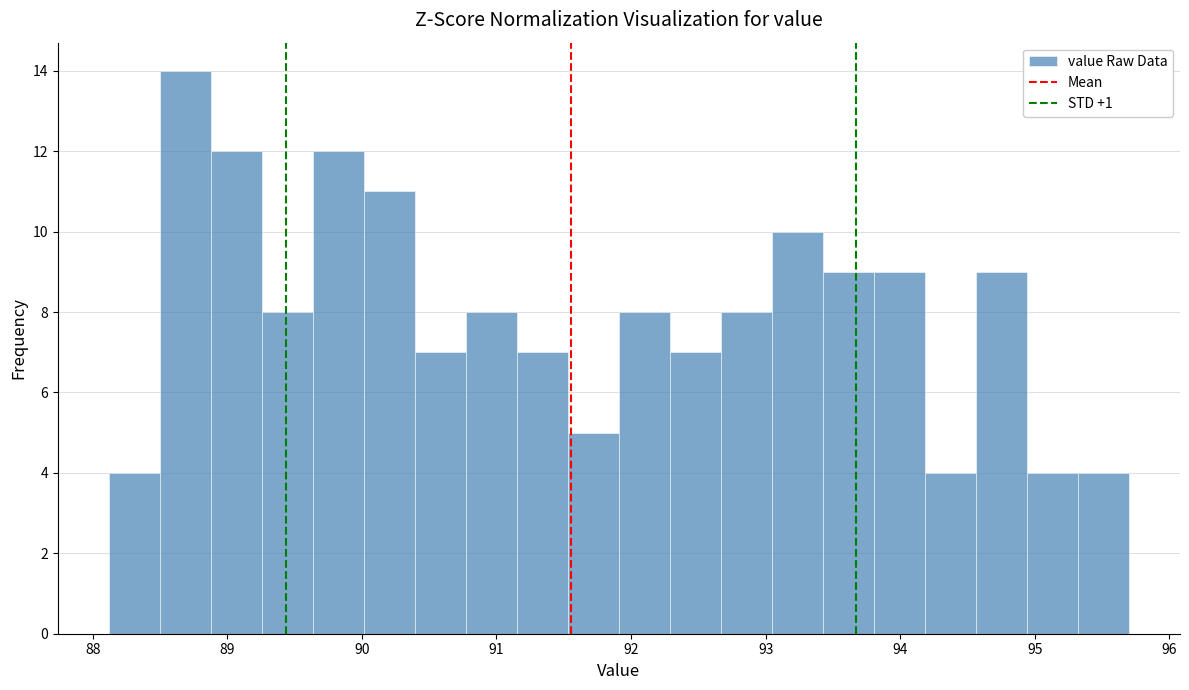

Around what value on the x-axis is the tallest bar? Give the approximate position of its centre, as read against the axis.

88.7